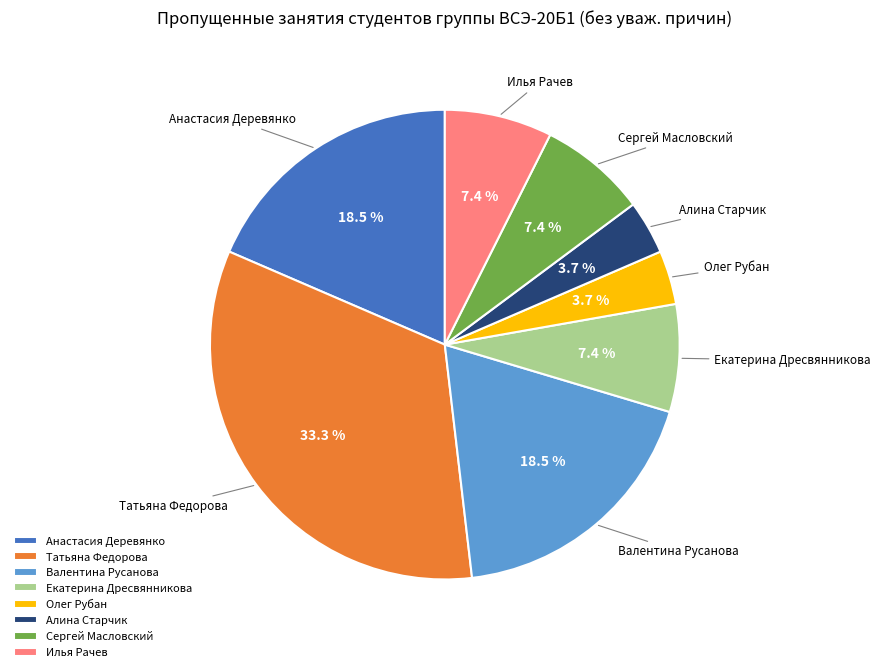

Does Сергей Масловский account for over 50% of the chart?

No